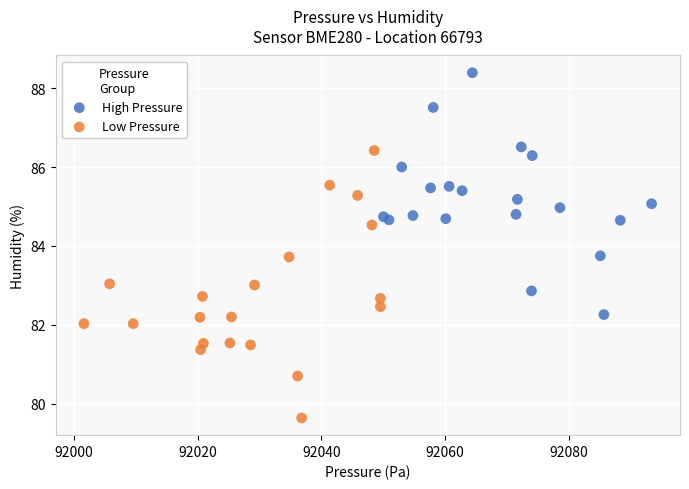

What are all the series names shown in the legend?

High Pressure, Low Pressure